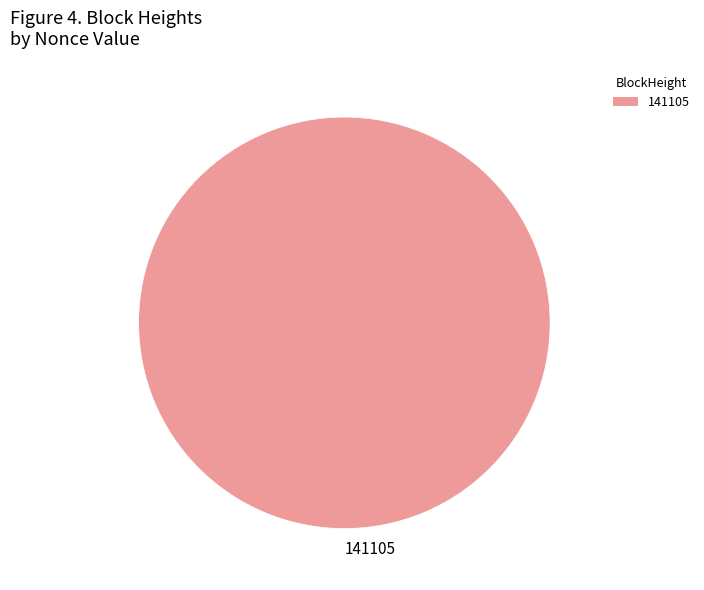

True or false: 141105 accounts for 89% of the total.

False